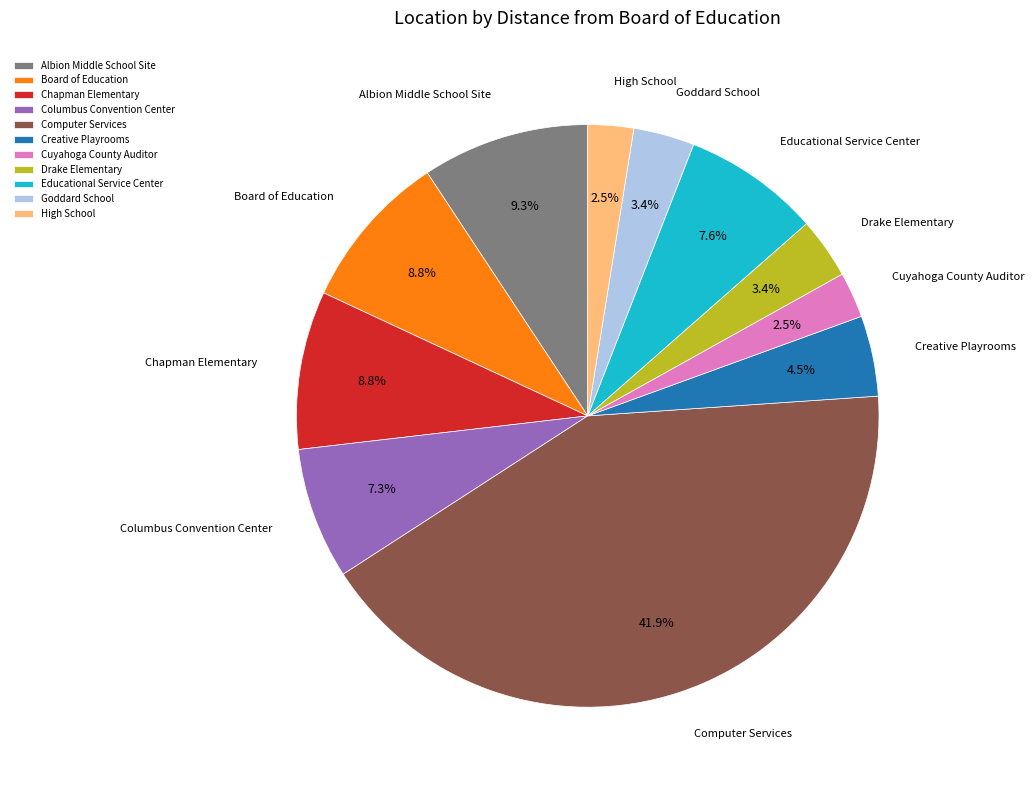

Between High School and Drake Elementary, which is larger?

Drake Elementary